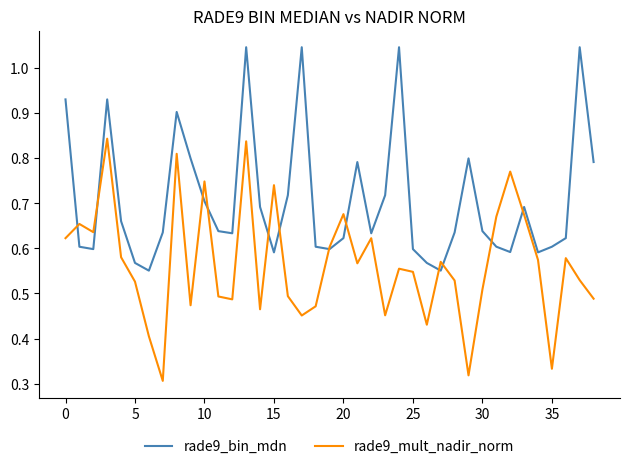

Which series has the largest total across all categories?

rade9_bin_mdn